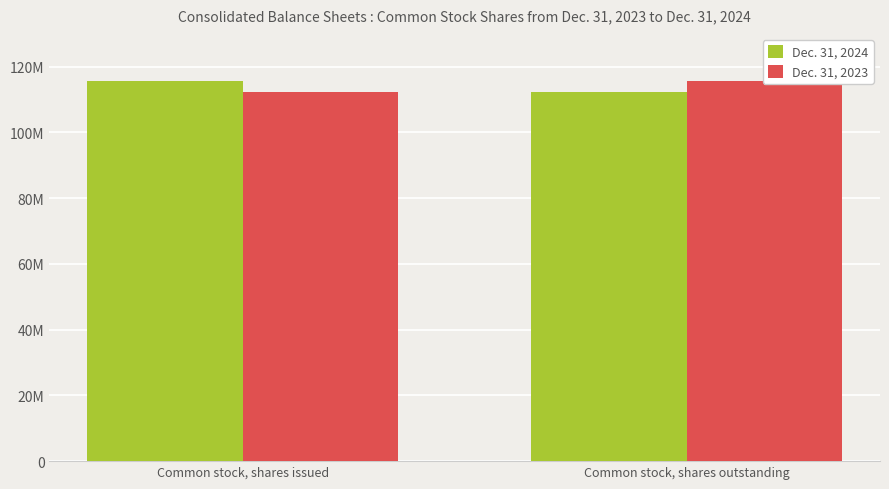

At which category does the chart reach its peak across all series?

Common stock, shares issued